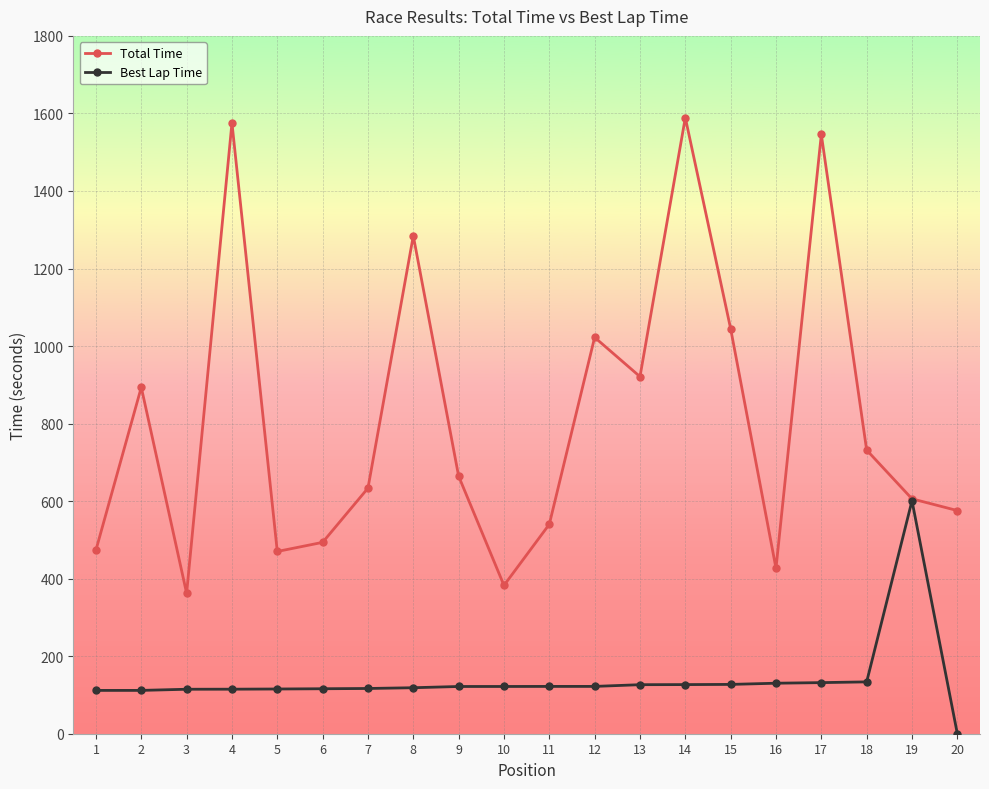

Which series has the largest total across all categories?

Total Time